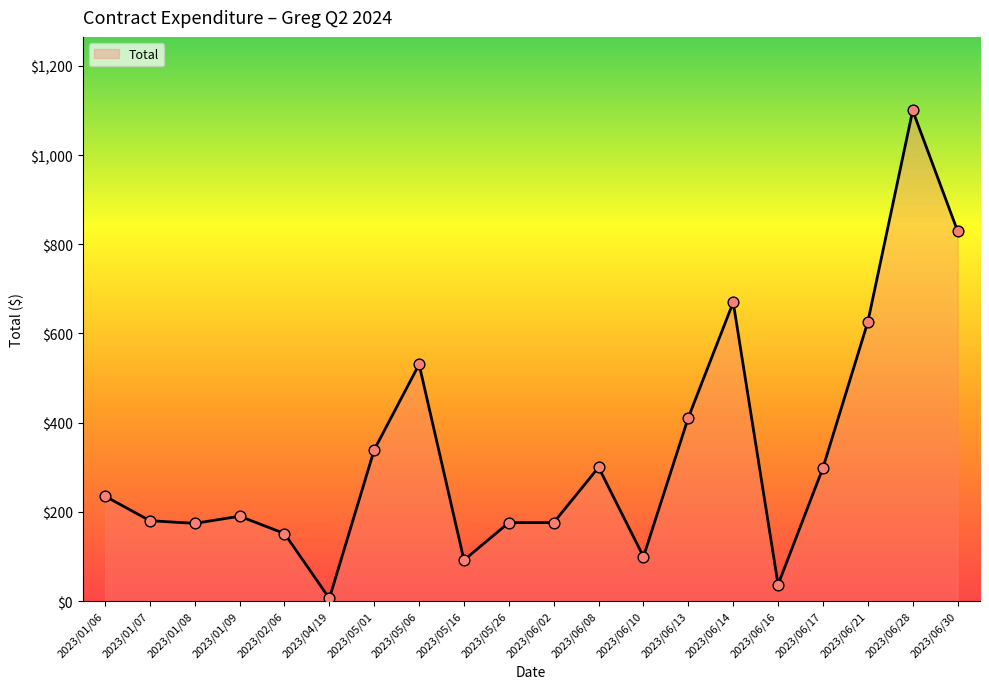

What is the ratio of the value at 2023/05/16 to the value at 2023/06/28?

0.1